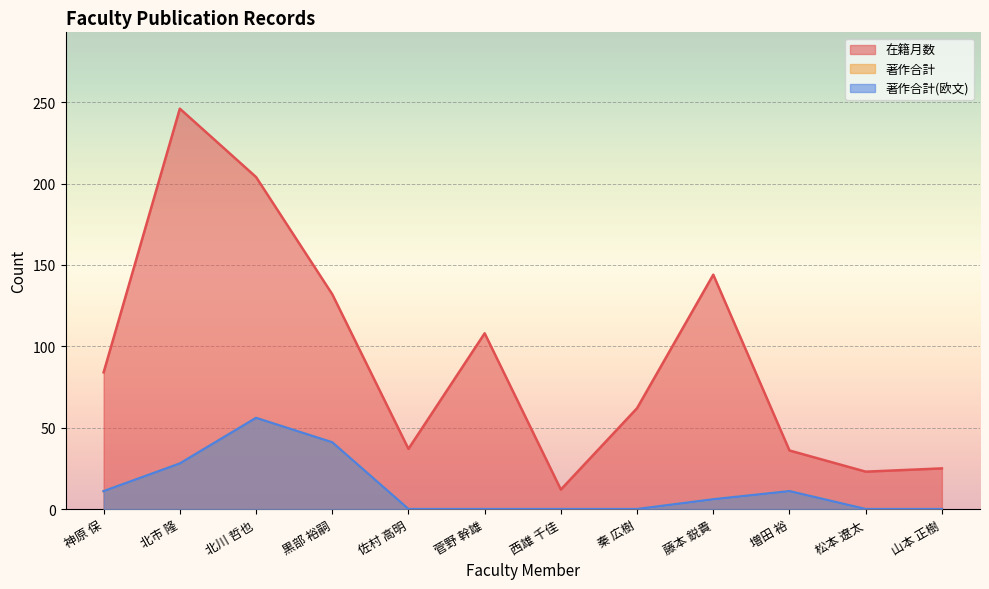

Reading left to right, transcribe all the data shown in this chart.

在籍月数: 84	246	204	132	37	108	12	62	144	36	23	25
著作合計: 11	28	56	41	0	0	0	0	6	11	0	0
著作合計(欧文): 11	28	56	41	0	0	0	0	6	11	0	0